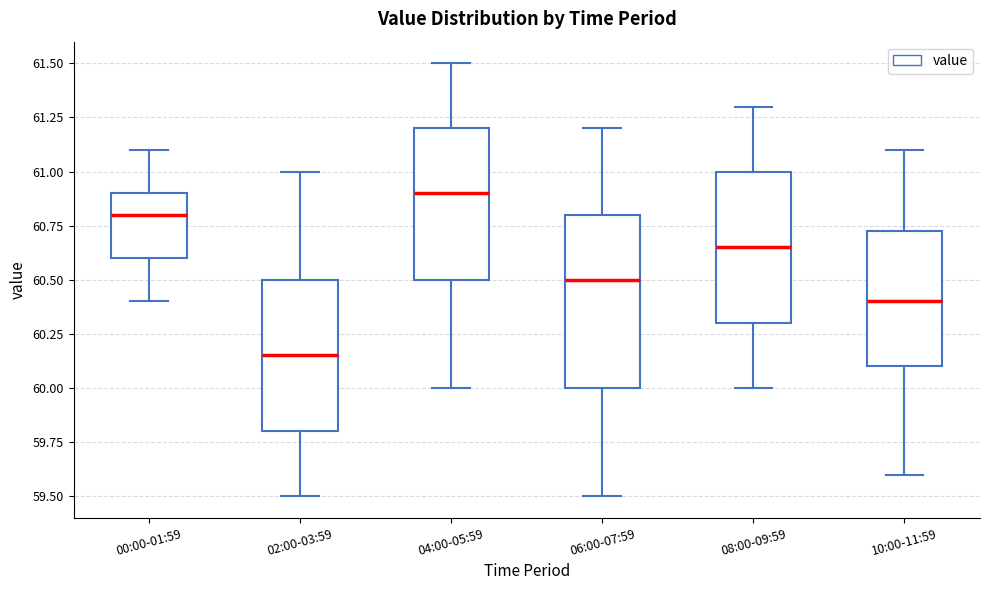

Reading left to right, transcribe this box plot: for each box, give where its median line is, the range the box spans, and where its two whiskers end, as read against the y-axis. The values are not printed on the chart, so give them approximately, as read against the axis.

00:00-01:59: median 60.80, box 60.60 to 60.90, whiskers 60.40 to 61.10
02:00-03:59: median 60.15, box 59.80 to 60.50, whiskers 59.50 to 61.00
04:00-05:59: median 60.90, box 60.50 to 61.20, whiskers 60.00 to 61.50
06:00-07:59: median 60.50, box 60.00 to 60.80, whiskers 59.50 to 61.20
08:00-09:59: median 60.65, box 60.30 to 61.00, whiskers 60.00 to 61.30
10:00-11:59: median 60.40, box 60.10 to 60.75, whiskers 59.60 to 61.10